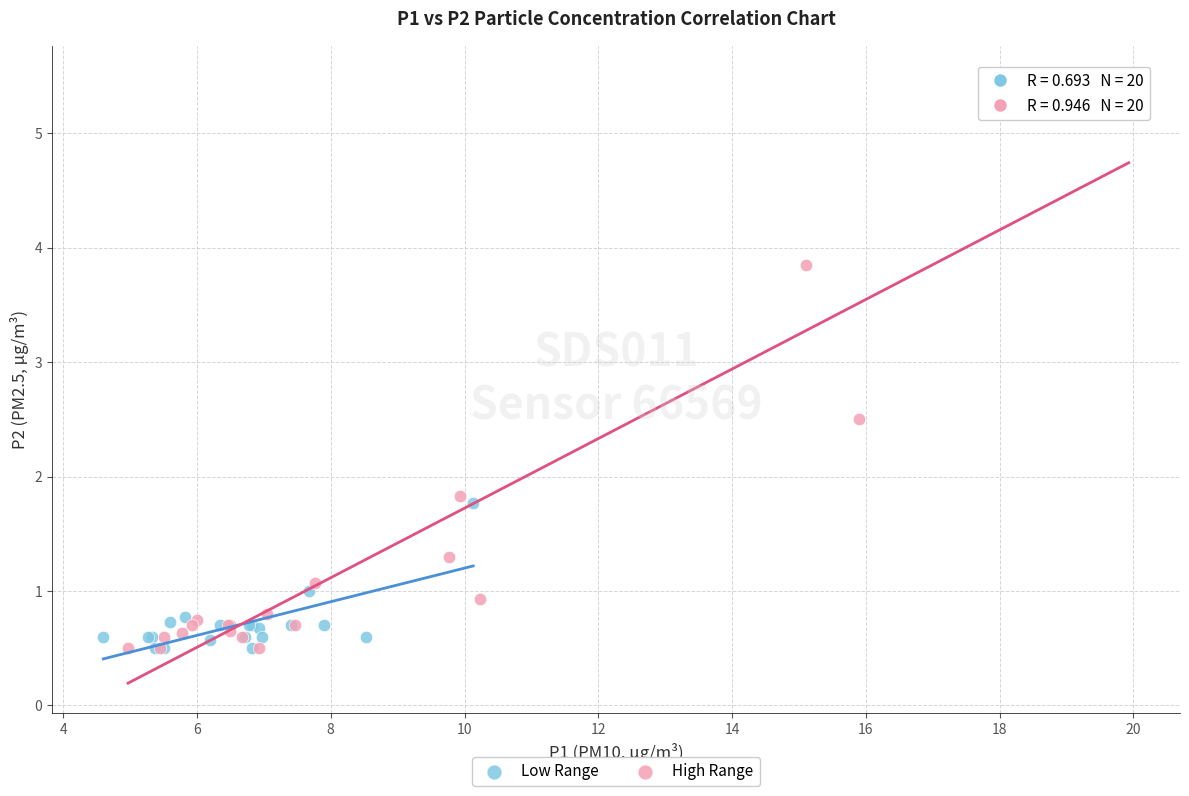

Which series has the largest Y range (max minus min)?

High Range